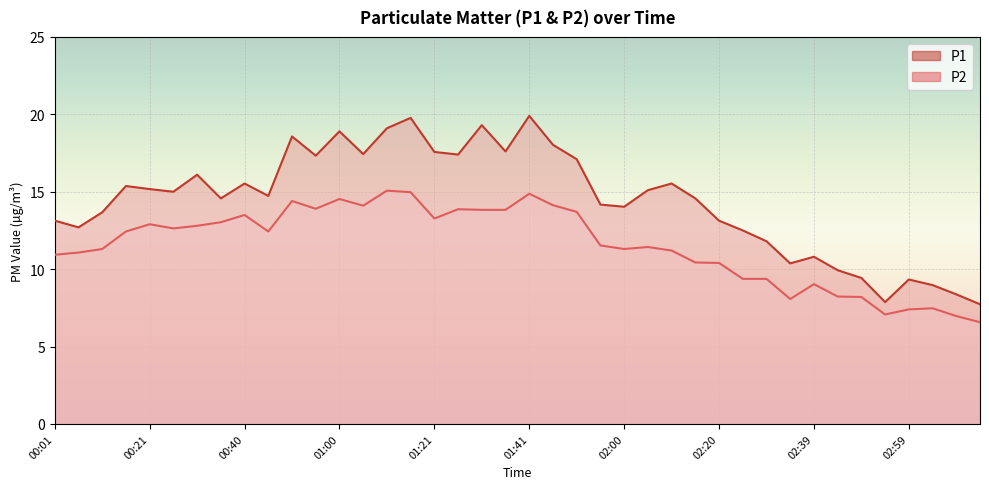

Which series has the largest total across all categories?

P1